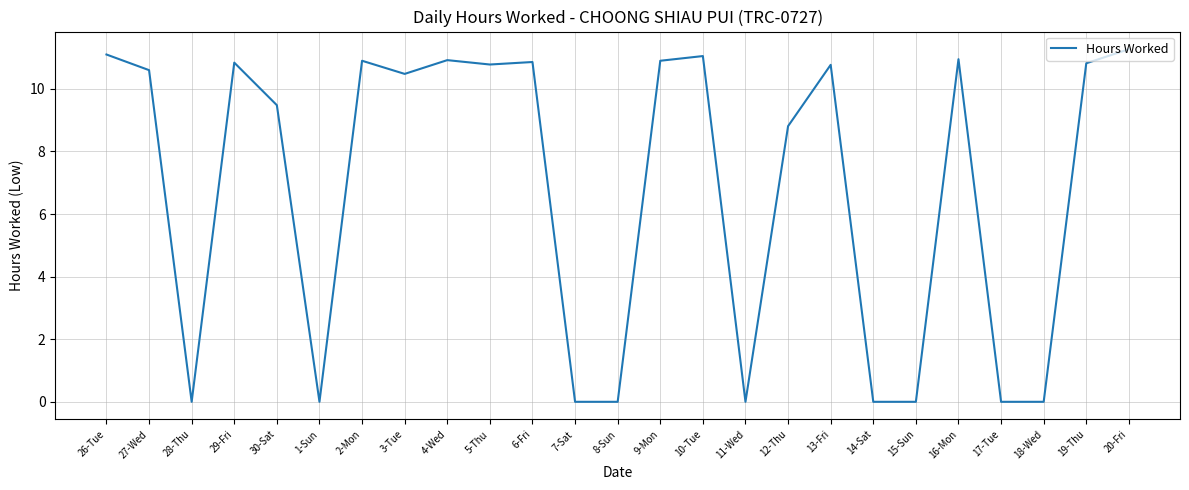

True or false: the data shows 10.9 at 16-Mon.

True